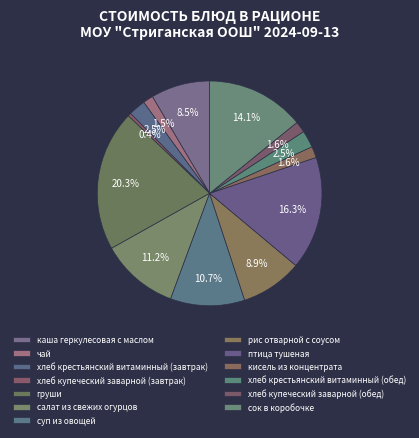

How many segments does this pie chart have?

13